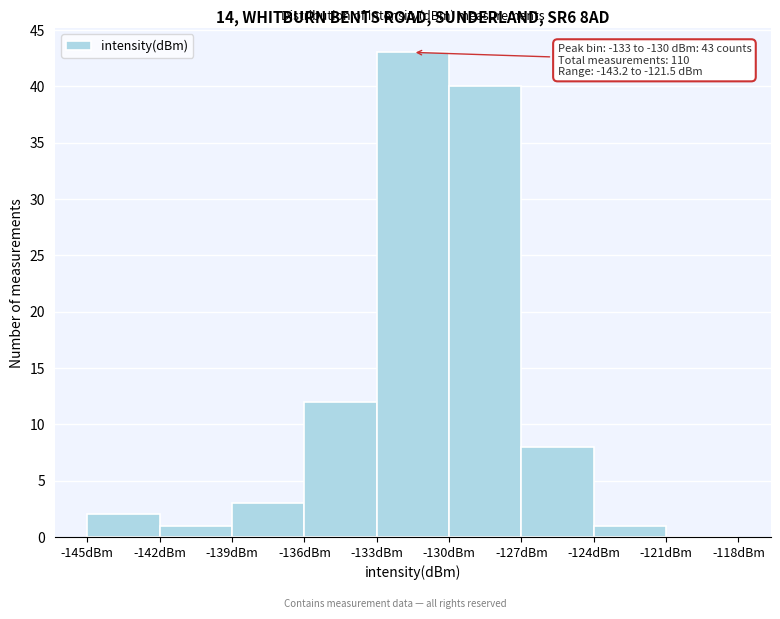

Over which range of the x-axis is the bar tallest?

-133 to -130